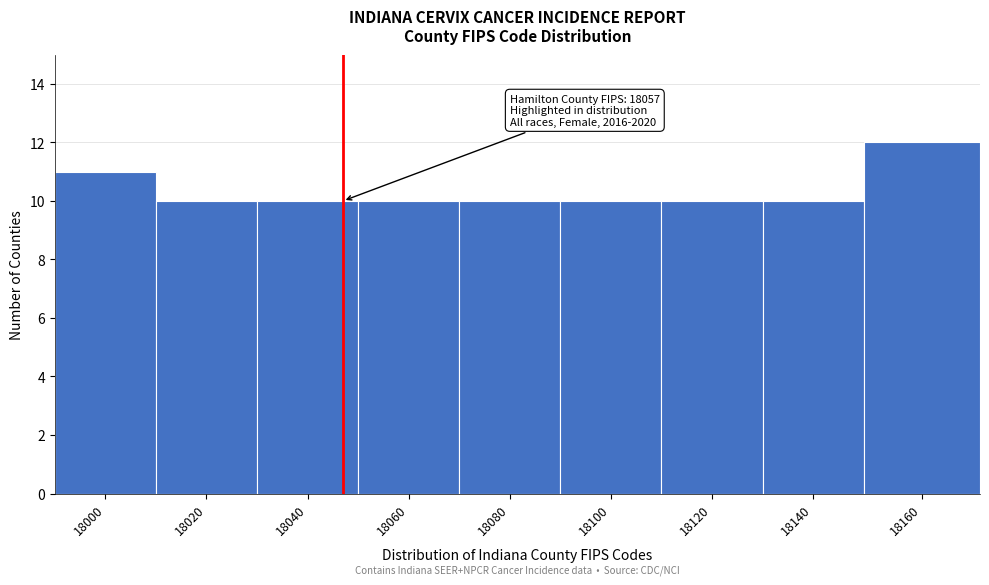

Reading left to right, what are all the values shown in this chart?

18000=11	18020=10	18040=10	18060=10	18080=10	18100=10	18120=10	18140=10	18160=12